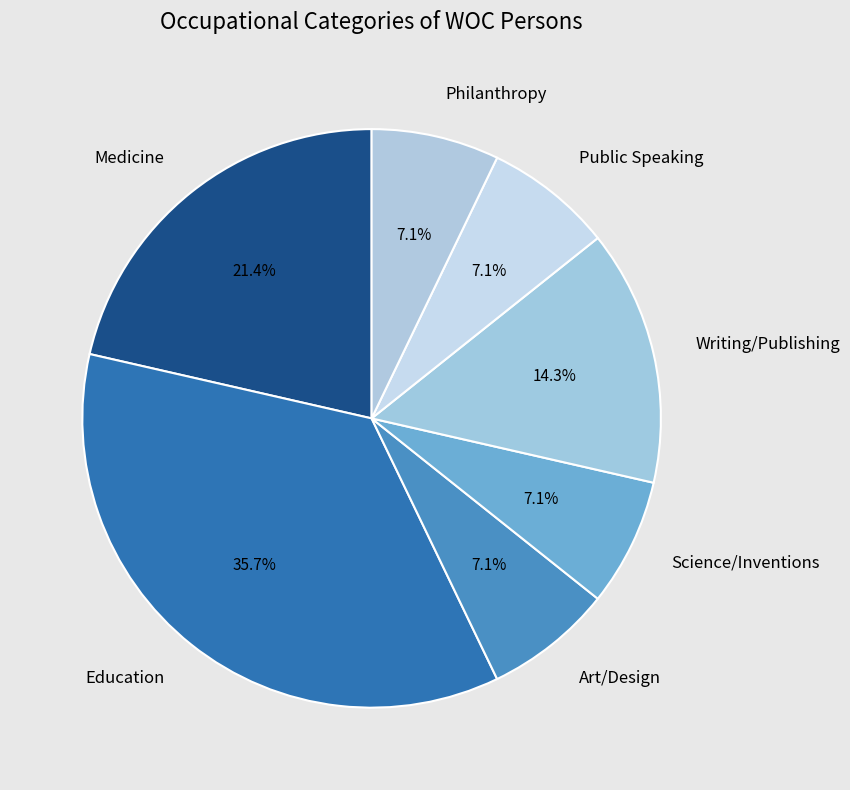

What is the ratio of the value at Education to the value at Science/Inventions?

5.0